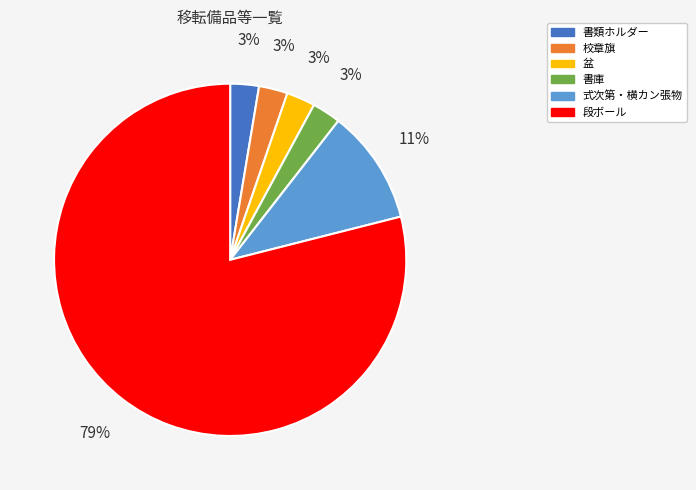

Does any single category account for the majority?

Yes